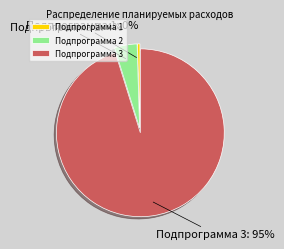

Between Подпрограмма 3 and Подпрограмма 1, which is larger?

Подпрограмма 3